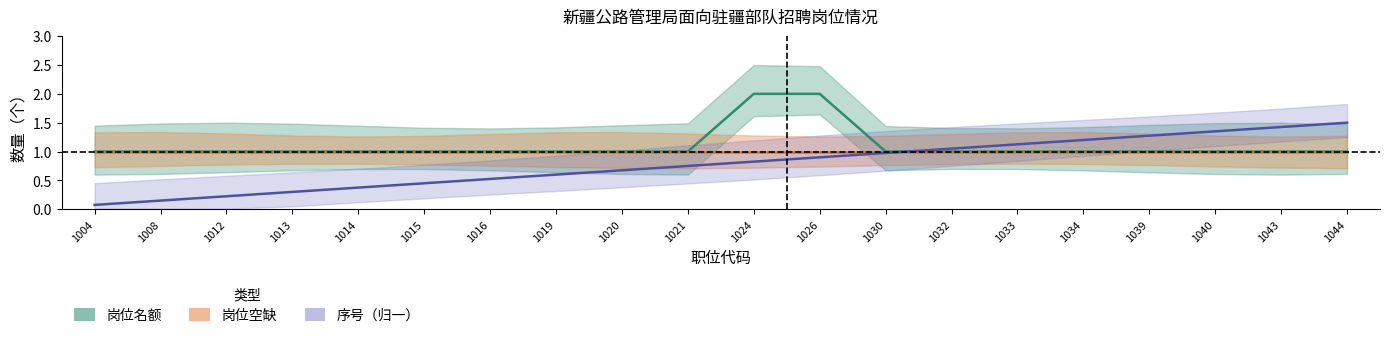

Reading left to right, list all the values displayed in this chart.

岗位名额: 1.0	1.0	1.0	1.0	1.0	1.0	1.0	1.0	1.0	1.0	2.0	2.0	1.0	1.0	1.0	1.0	1.0	1.0	1.0	1.0
岗位空缺: 1.0	1.0	1.0	1.0	1.0	1.0	1.0	1.0	1.0	1.0	1.0	1.0	1.0	1.0	1.0	1.0	1.0	1.0	1.0	1.0
序号（归一）: 0.1	0.2	0.2	0.3	0.4	0.4	0.5	0.6	0.7	0.8	0.8	0.9	1.0	1.0	1.1	1.2	1.3	1.4	1.4	1.5